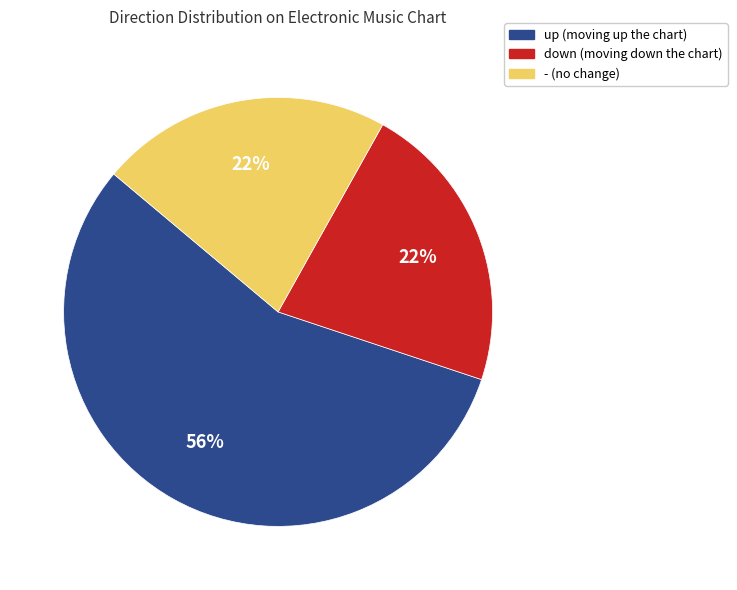

Approximately how many times larger is the value at - (no change) compared to down (moving down the chart)?

1.0